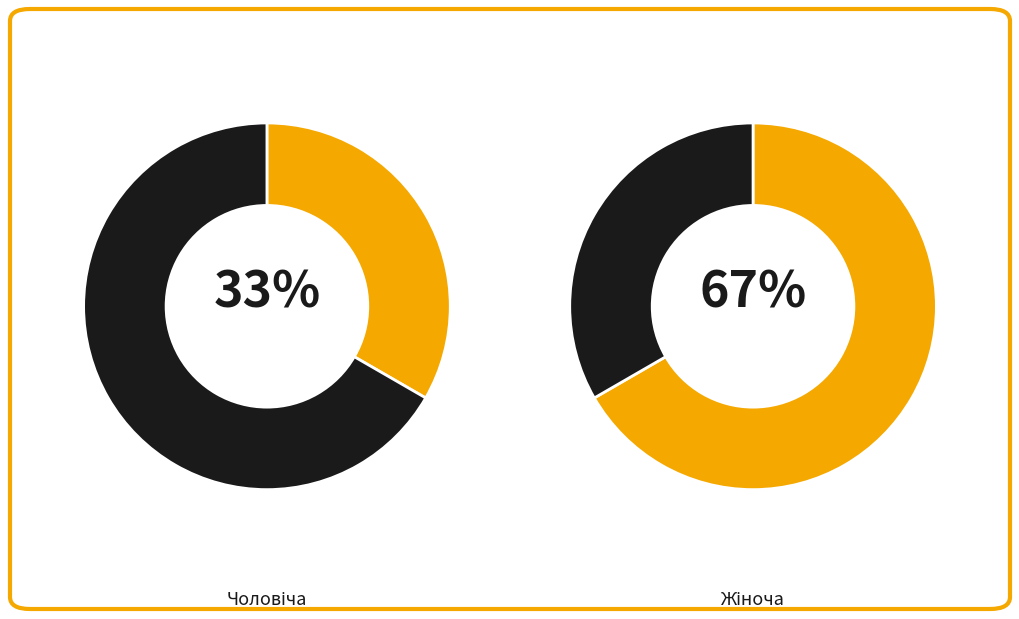

To the nearest percent, what is the average slice percentage?

50%